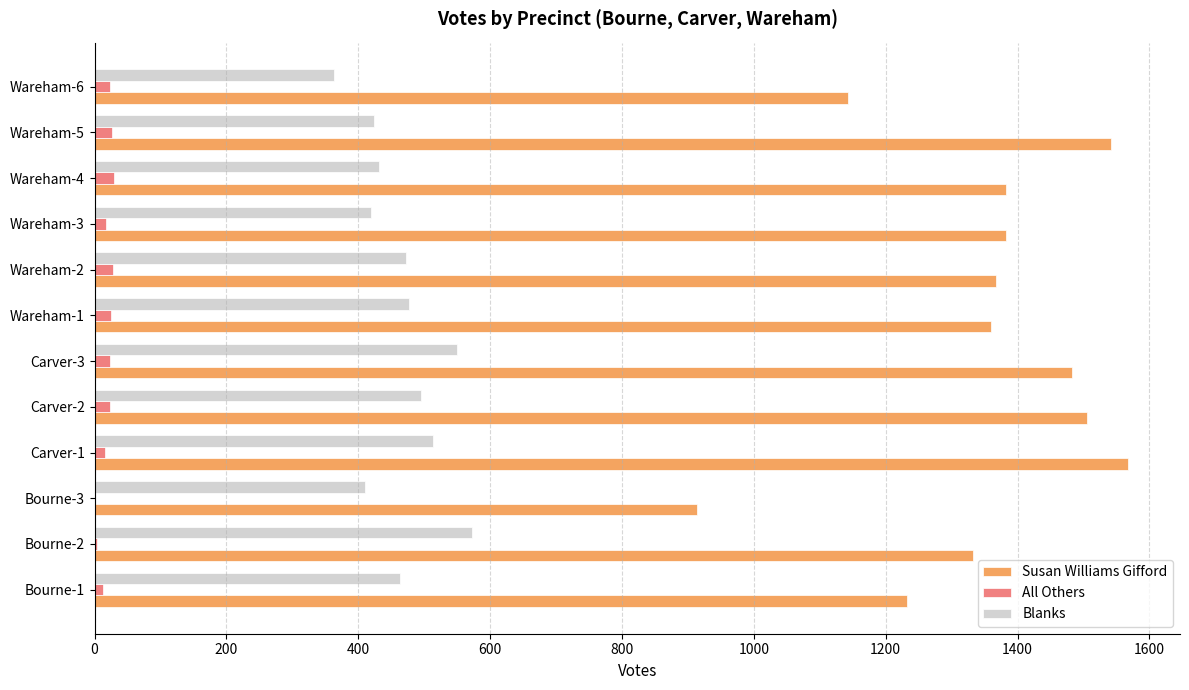

Which series has the largest total across all categories?

Susan Williams Gifford